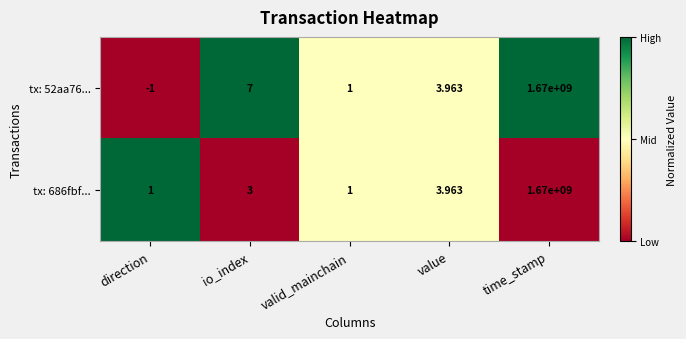

At which label does tx: 686fbf... reach its peak?

time_stamp